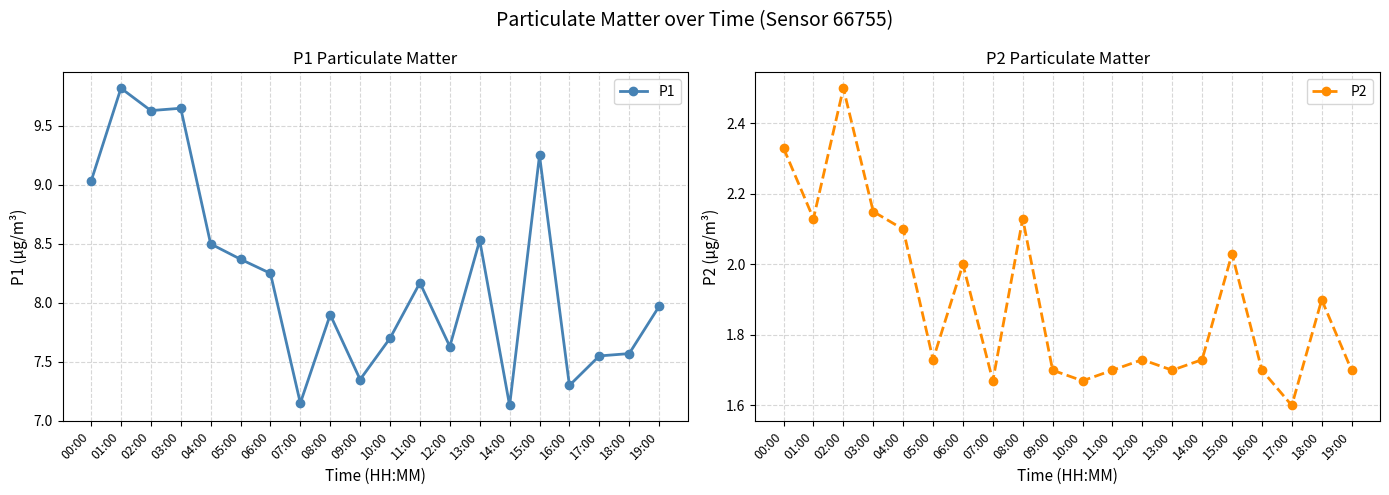

True or false: P1 has more than 1 points higher than both neighbors.

True